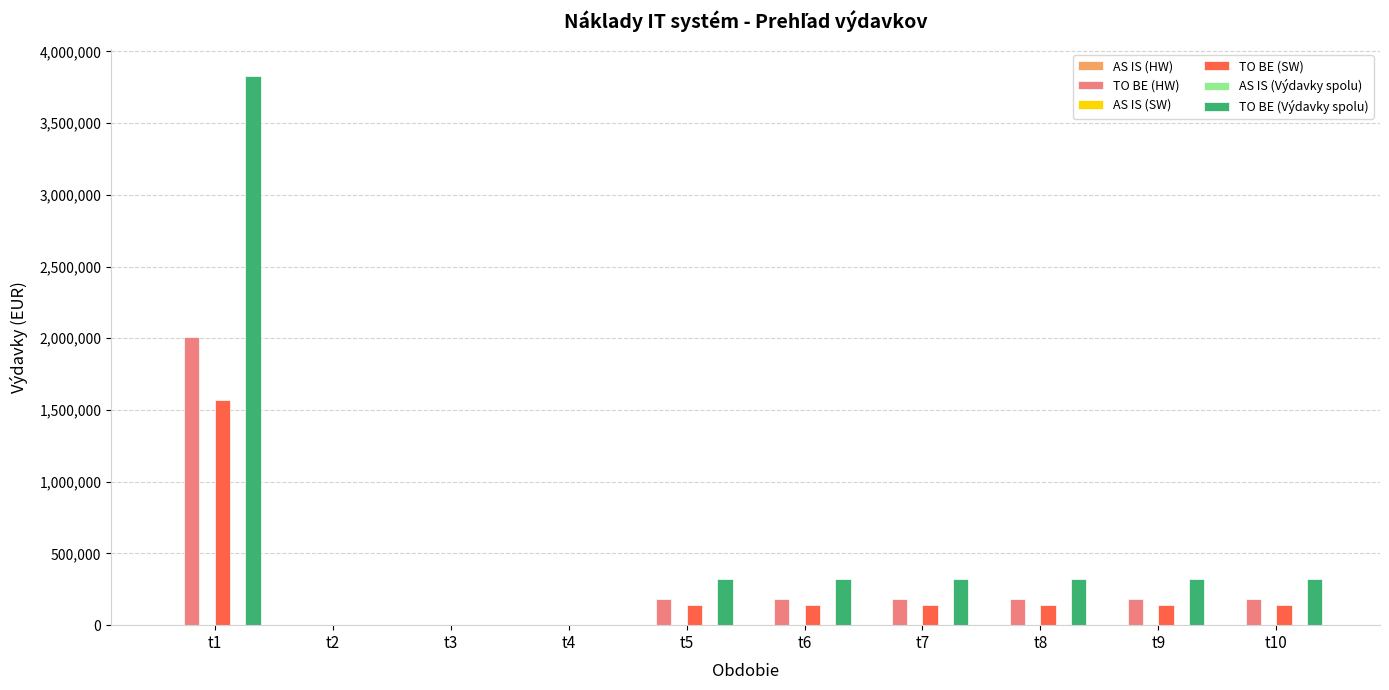

The value of TO BE (HW) at t6 is 40465.0. True or false?

False